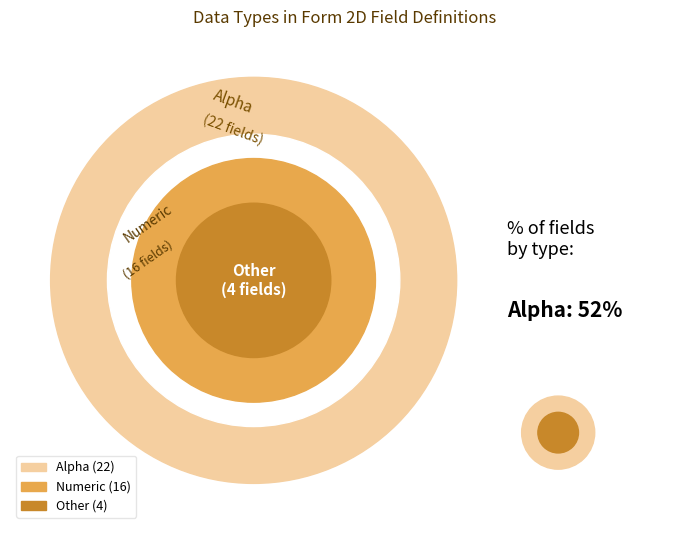

Which has a higher value, Other or Alpha?

Alpha